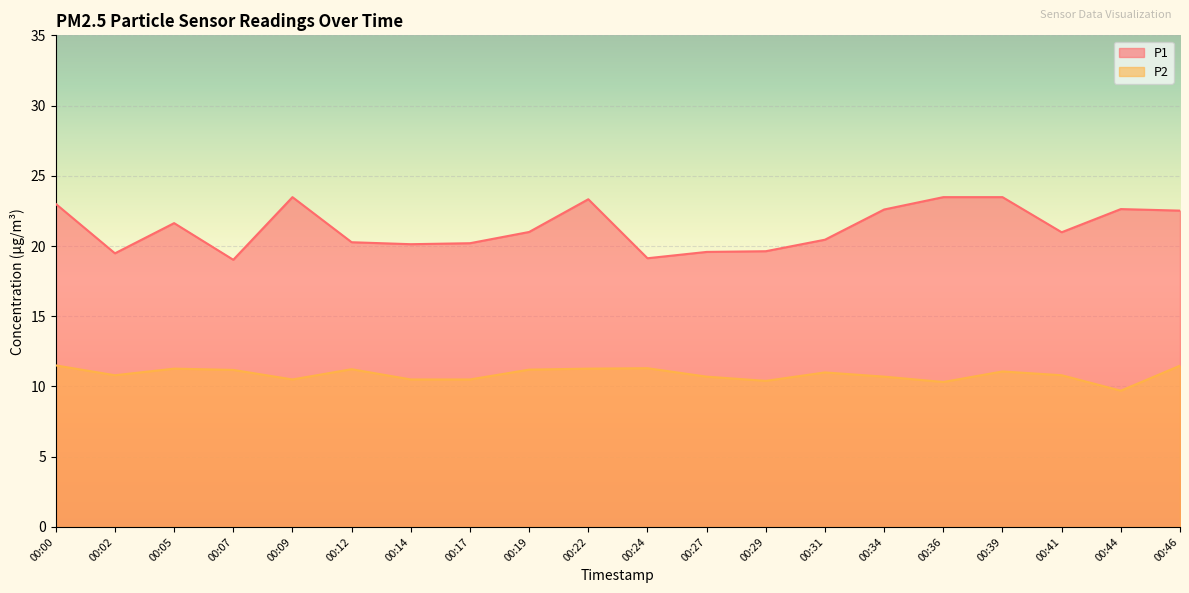

Is it true that P2 equals 2.8 at 00:29?

False